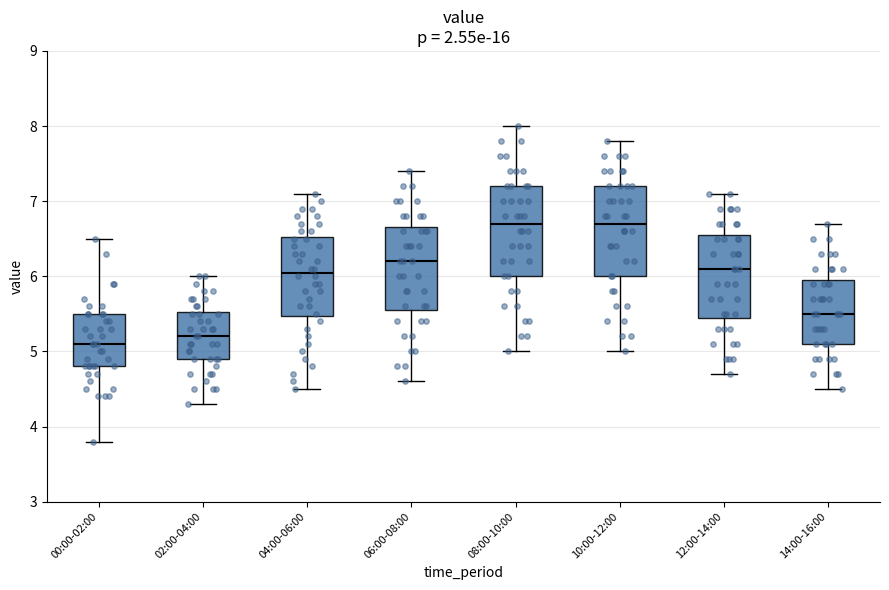

Where does the lower whisker of the box for 00:00-02:00 end on the y-axis? The values are not printed on the chart, so give them approximately, as read against the axis.

3.8